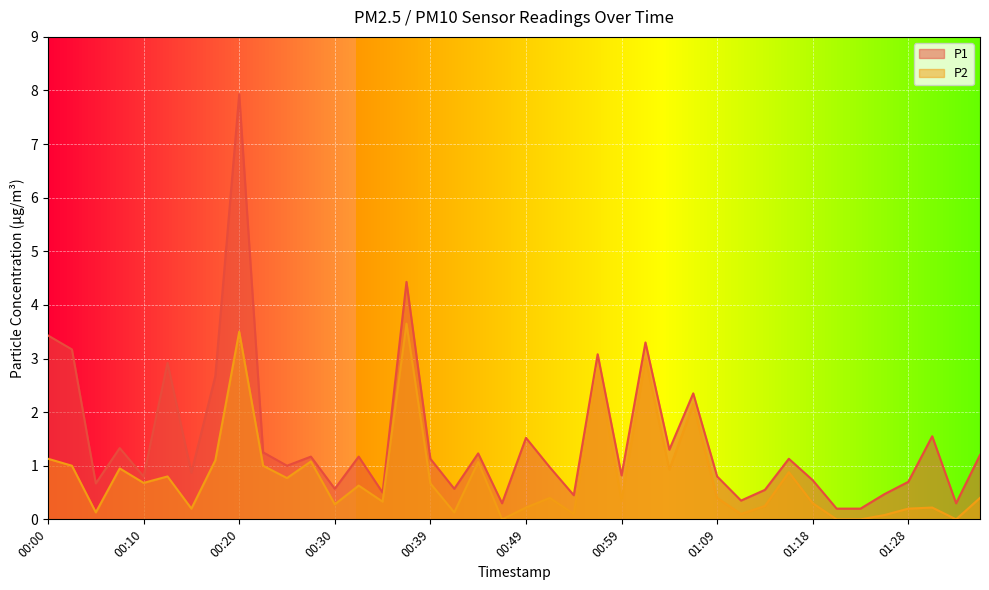

Reading left to right, list all the values displayed in this chart.

P1: 00:00=3.4	00:03=3.2	00:05=0.7	00:07=1.3	00:10=0.8	00:12=2.9	00:15=0.9	00:17=2.7	00:20=7.9	00:22=1.2	00:25=1.0	00:27=1.2	00:30=0.6	00:32=1.2	00:34=0.5	00:37=4.4	00:39=1.1	00:42=0.6	00:44=1.2	00:47=0.3	00:49=1.5	00:51=1.0	00:54=0.5	00:56=3.1	00:59=0.8	01:01=3.3	01:04=1.3	01:06=2.4	01:09=0.8	01:11=0.3	01:14=0.6	01:16=1.1	01:18=0.7	01:21=0.2	01:23=0.2	01:26=0.5	01:28=0.7	01:31=1.6	01:33=0.3	01:36=1.2
P2: 00:00=1.1	00:03=1.0	00:05=0.1	00:07=0.9	00:10=0.7	00:12=0.8	00:15=0.2	00:17=1.1	00:20=3.5	00:22=1.0	00:25=0.8	00:27=1.1	00:30=0.3	00:32=0.6	00:34=0.3	00:37=3.6	00:39=0.7	00:42=0.1	00:44=1.1	00:47=0.0	00:49=0.2	00:51=0.4	00:54=0.1	00:56=2.8	00:59=0.3	01:01=3.0	01:04=0.9	01:06=2.1	01:09=0.4	01:11=0.1	01:14=0.2	01:16=0.9	01:18=0.3	01:21=0.0	01:23=0.0	01:26=0.1	01:28=0.2	01:31=0.2	01:33=0.0	01:36=0.4